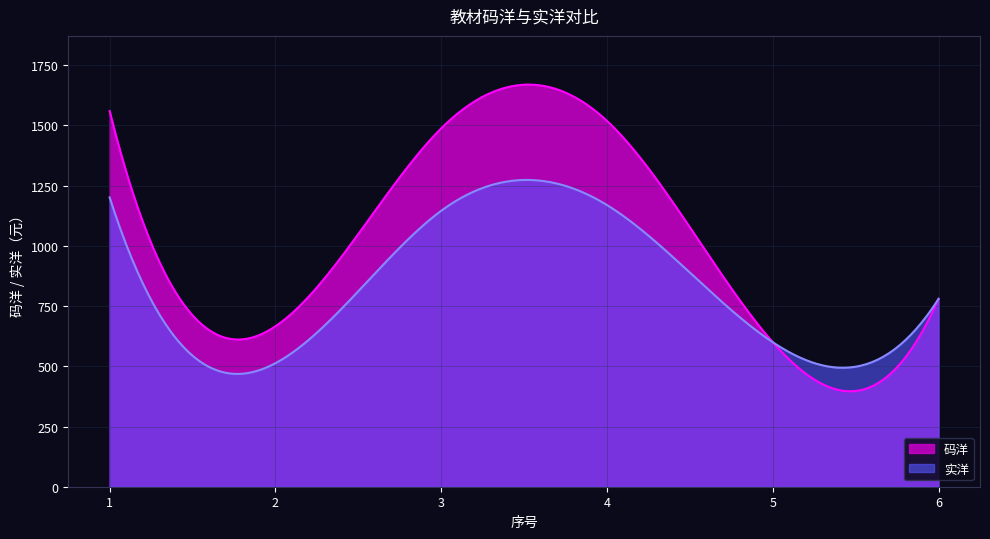

What is the difference between the maximum and second lowest values in the 实洋 series?

805.2